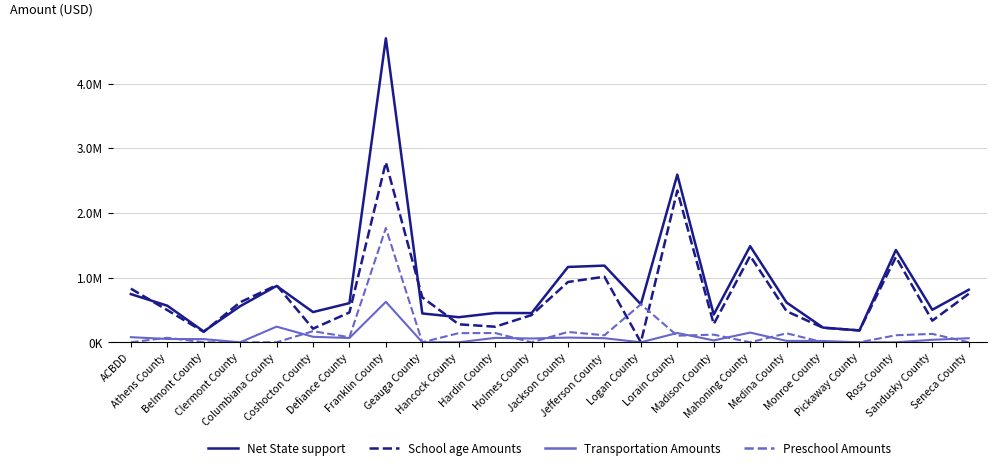

True or false: School age Amounts and Net State support intersect in this chart.

True